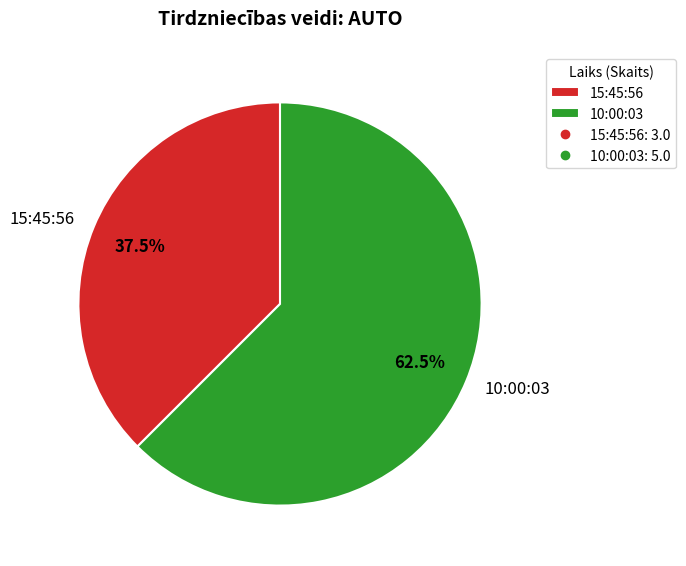

Approximately how many times larger is the value at 15:45:56 compared to 10:00:03?

0.6